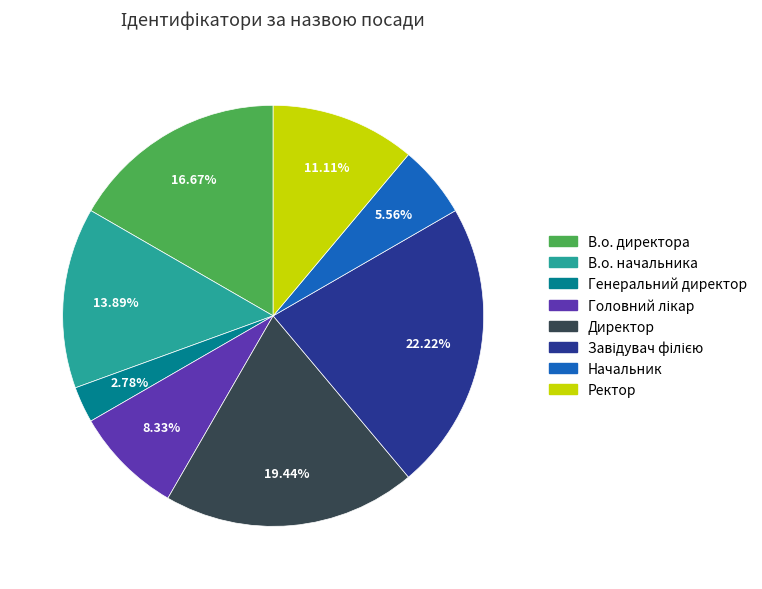

Does В.о. директора represent more than half of the total?

No